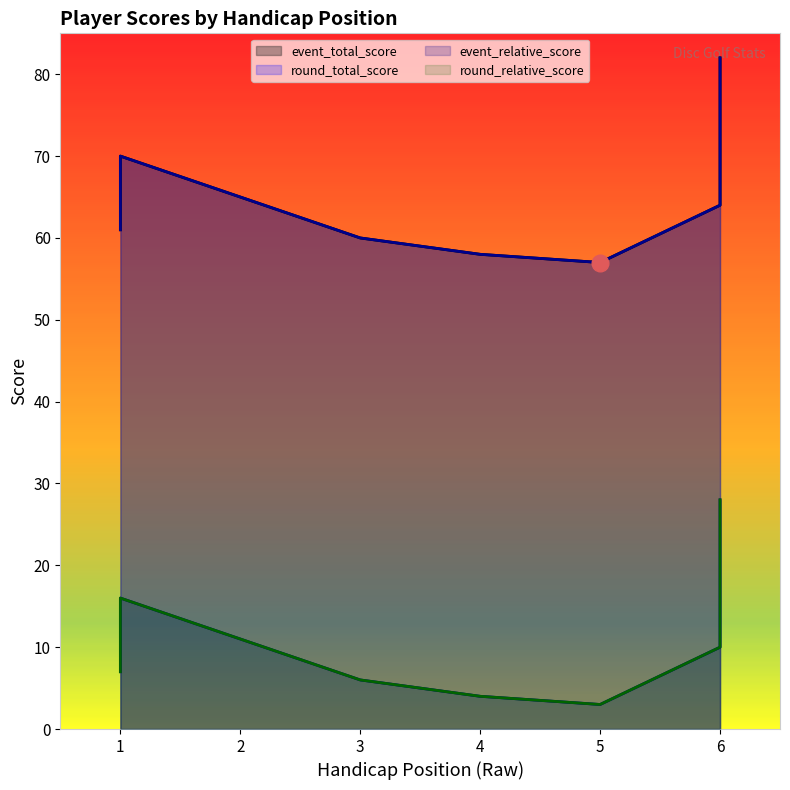

Reading left to right, transcribe all the data shown in this chart.

event_total_score: 61	70	60	58	57	64	82
round_total_score: 61	70	60	58	57	64	82
event_relative_score: 7	16	6	4	3	10	28
round_relative_score: 7	16	6	4	3	10	28